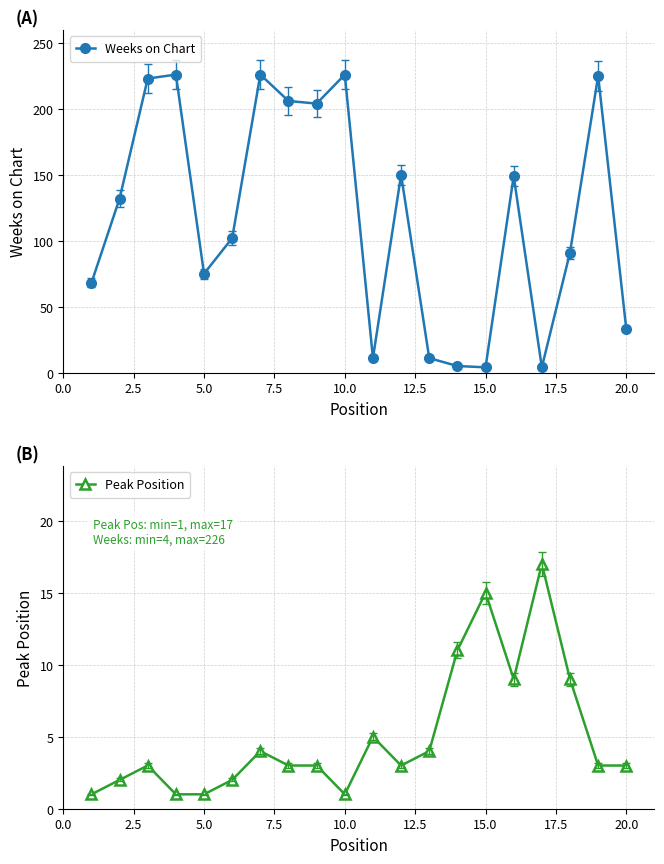

What is the value of the Peak Position point at the 1st from the left?

1